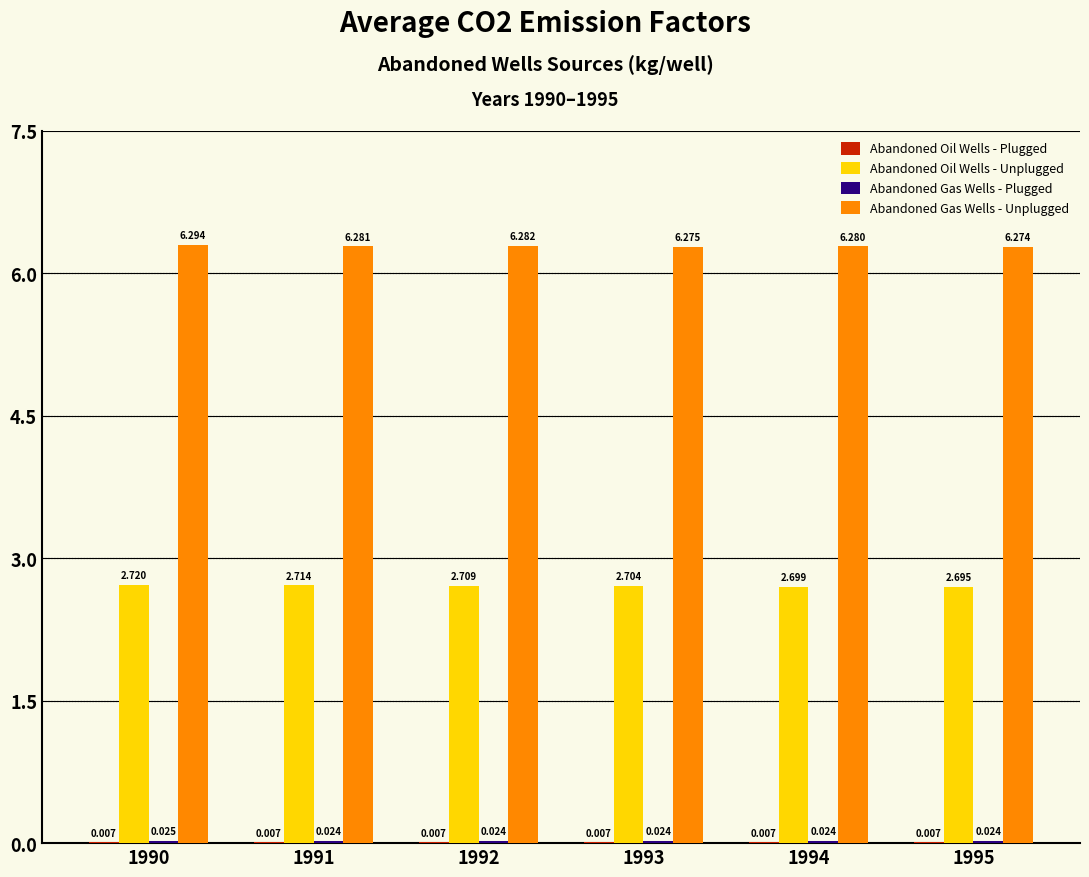

Which series has the largest total across all categories?

Abandoned Gas Wells - Unplugged